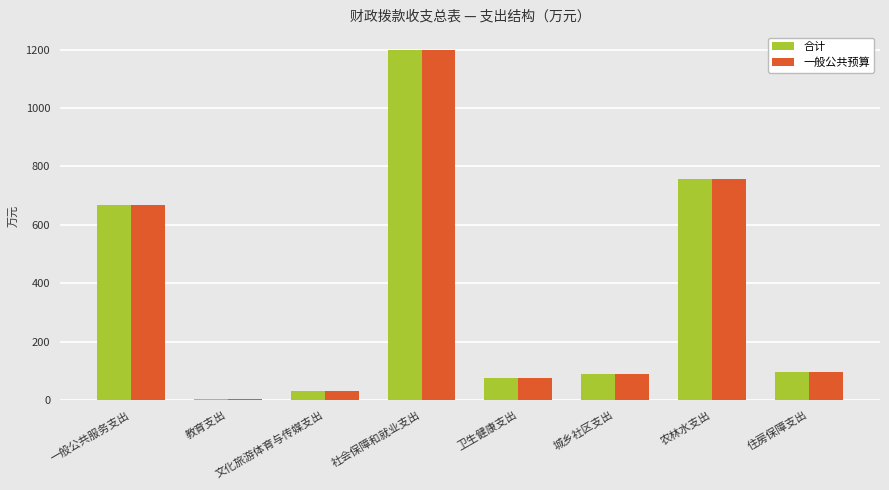

The value of 一般公共预算 at 一般公共服务支出 is 192.2. True or false?

False